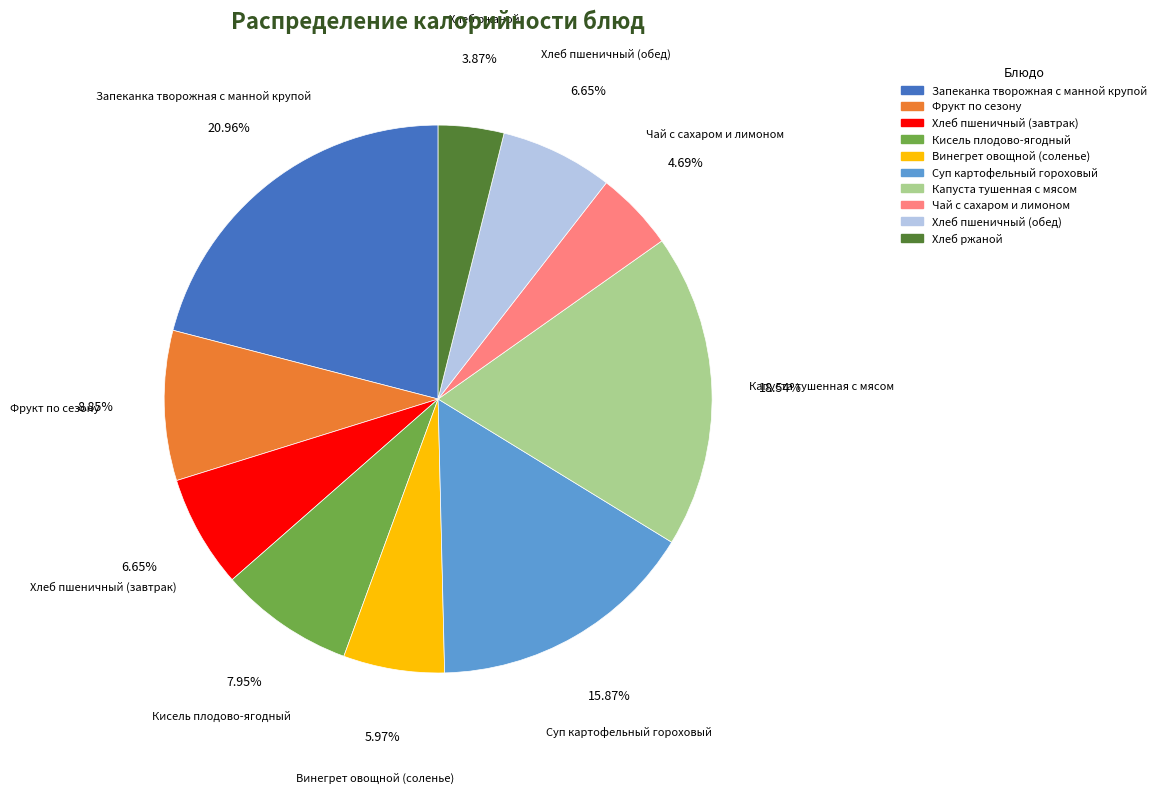

Which slice is the largest?

Запеканка творожная с манной крупой